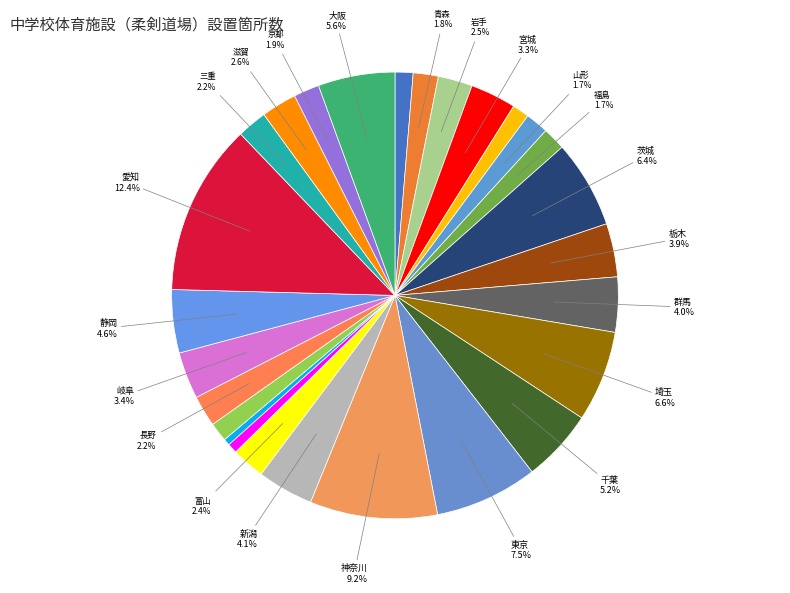

How many segments does this pie chart have?

27